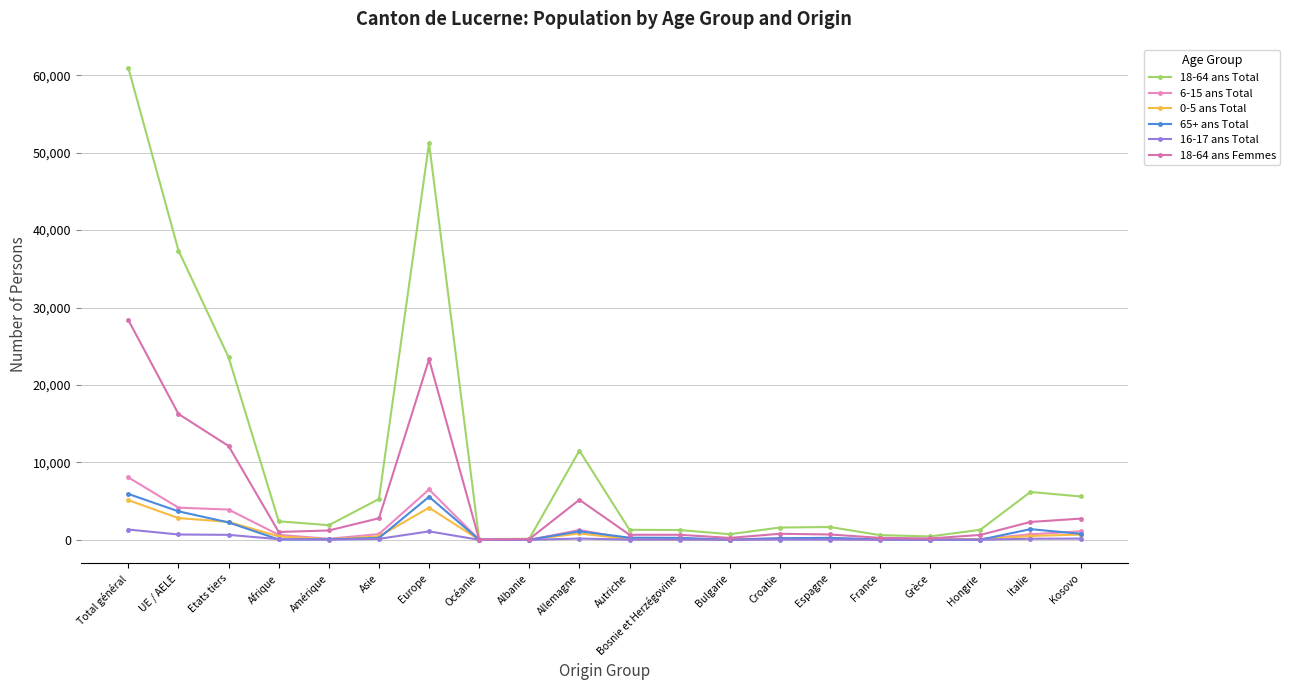

How many values in the 0-5 ans Total series are below 123?

10